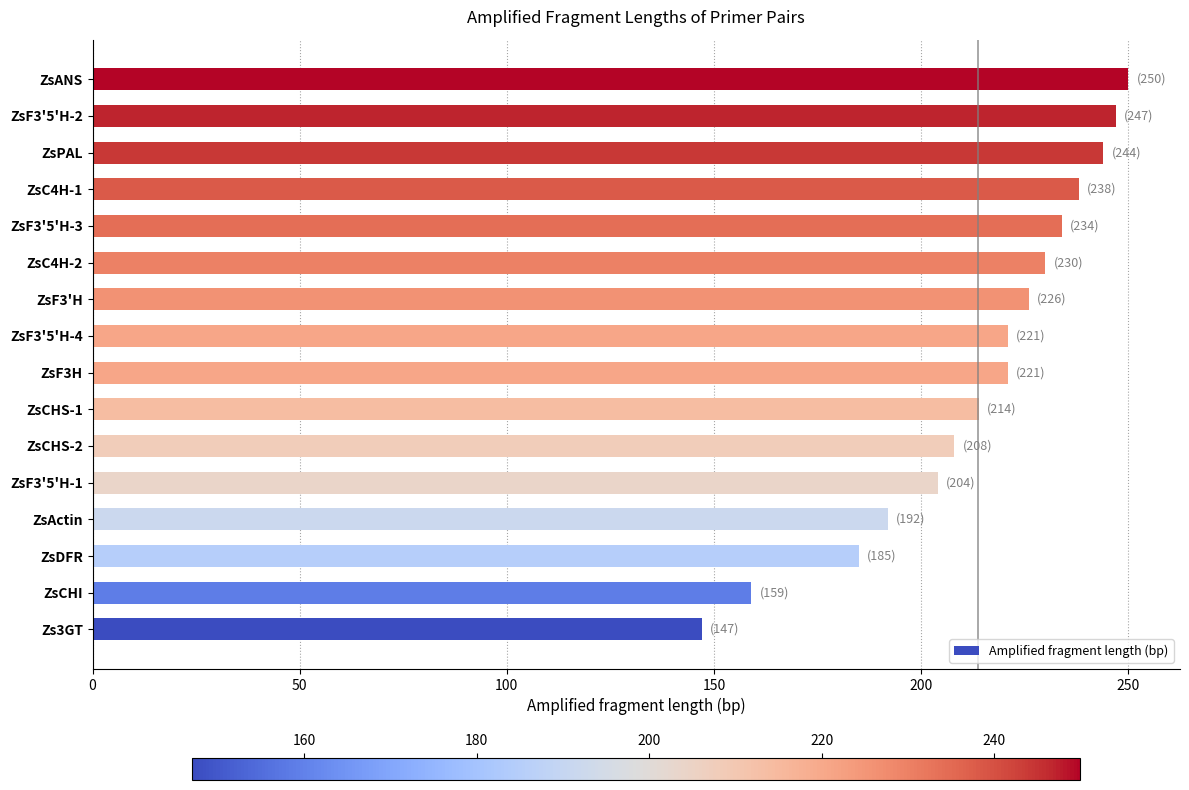

Reading bottom to top, extract all data points from this chart.

147	159	185	192	204	208	214	221	221	226	230	234	238	244	247	250